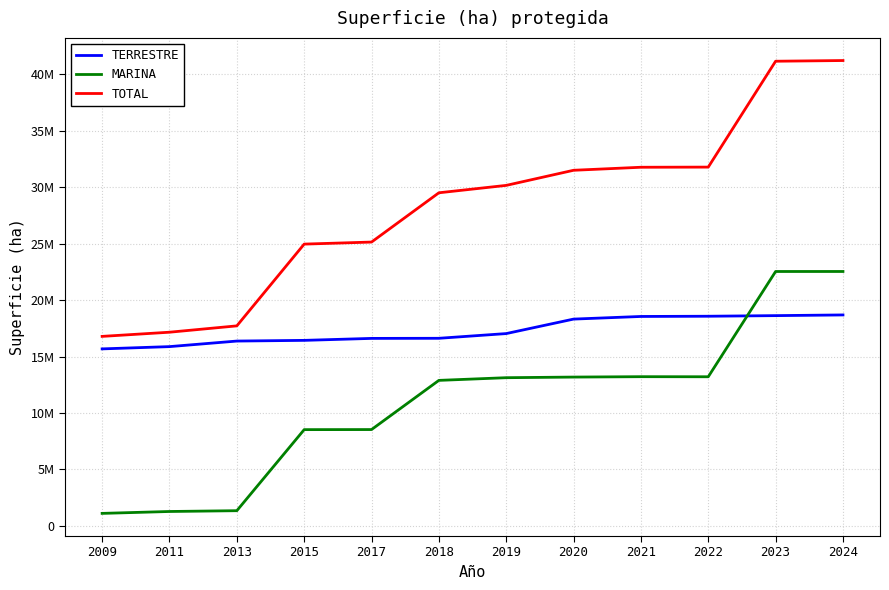

Rank the categories by MARINA value from highest to lowest.

2024, 2023, 2021, 2022, 2020, 2019, 2018, 2017, 2015, 2013, 2011, 2009